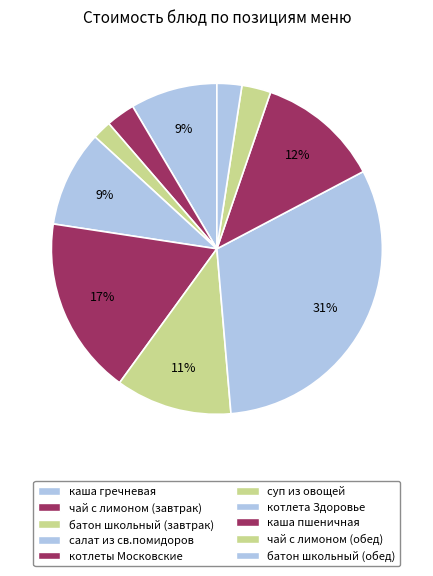

The батон школьный (завтрак) slice represents 2% of the pie. True or false?

True